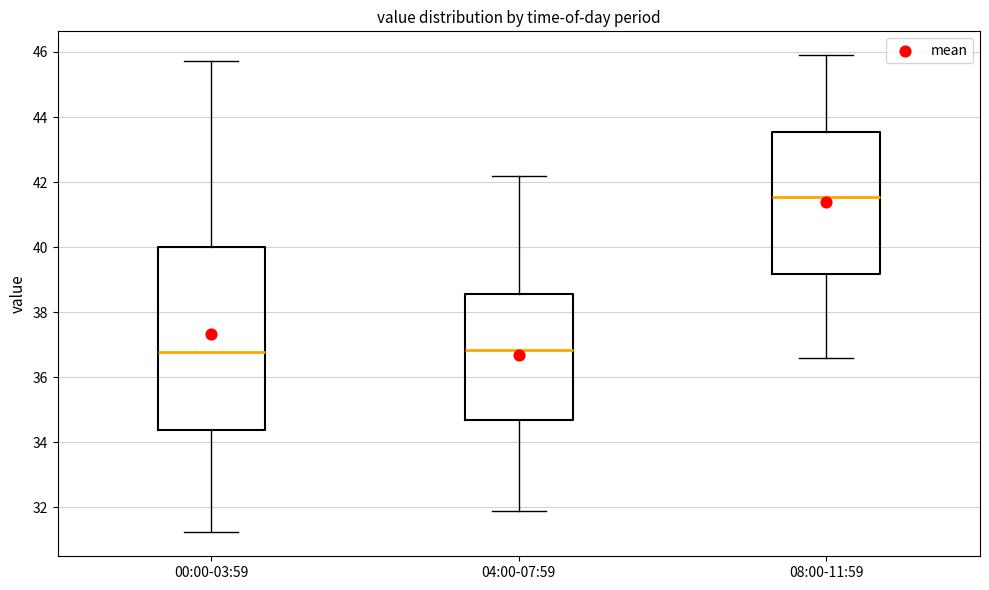

Where is the lower edge of the box for 08:00-11:59 on the y-axis? The values are not printed on the chart, so give them approximately, as read against the axis.

39.2